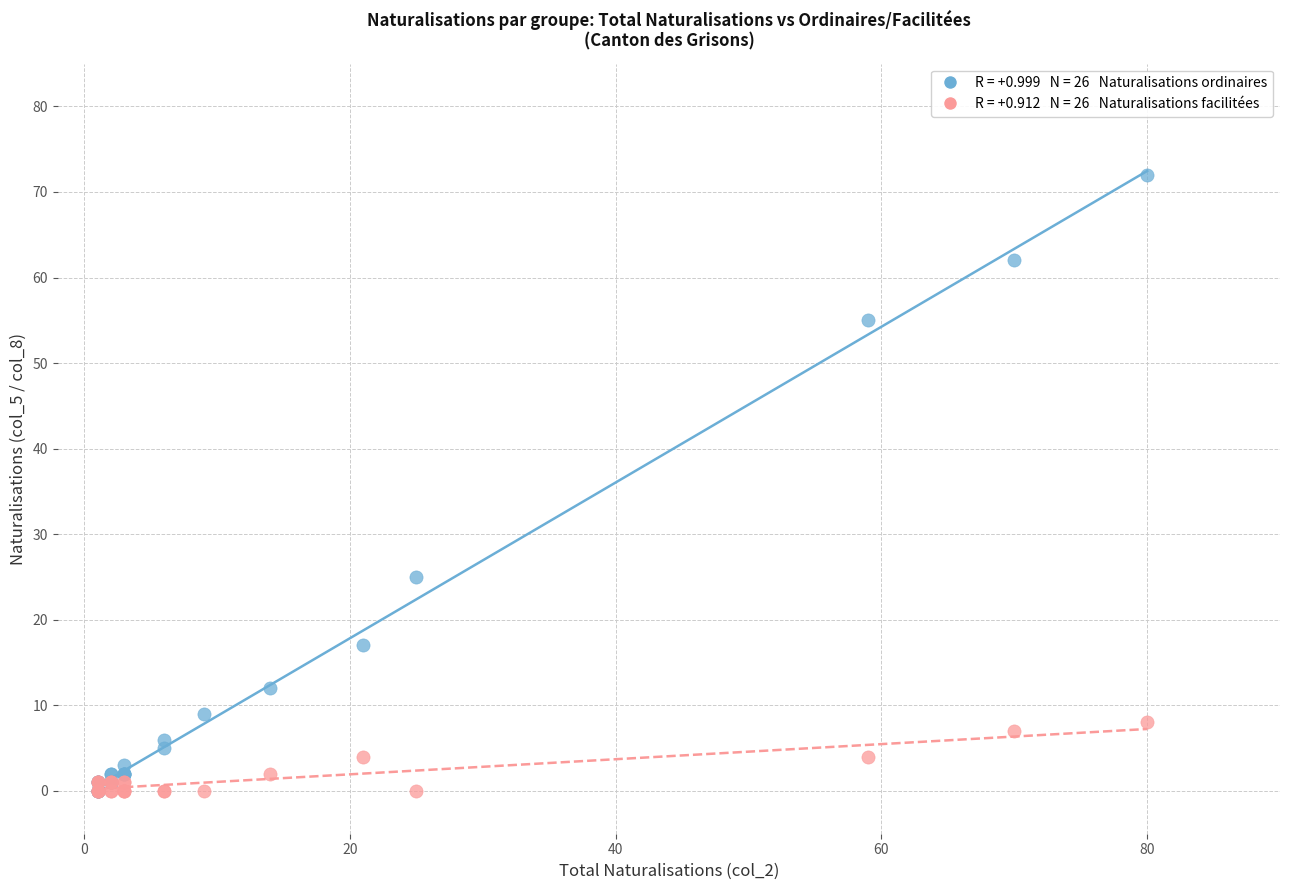

Across all series, what Y value is closest to 36?

25